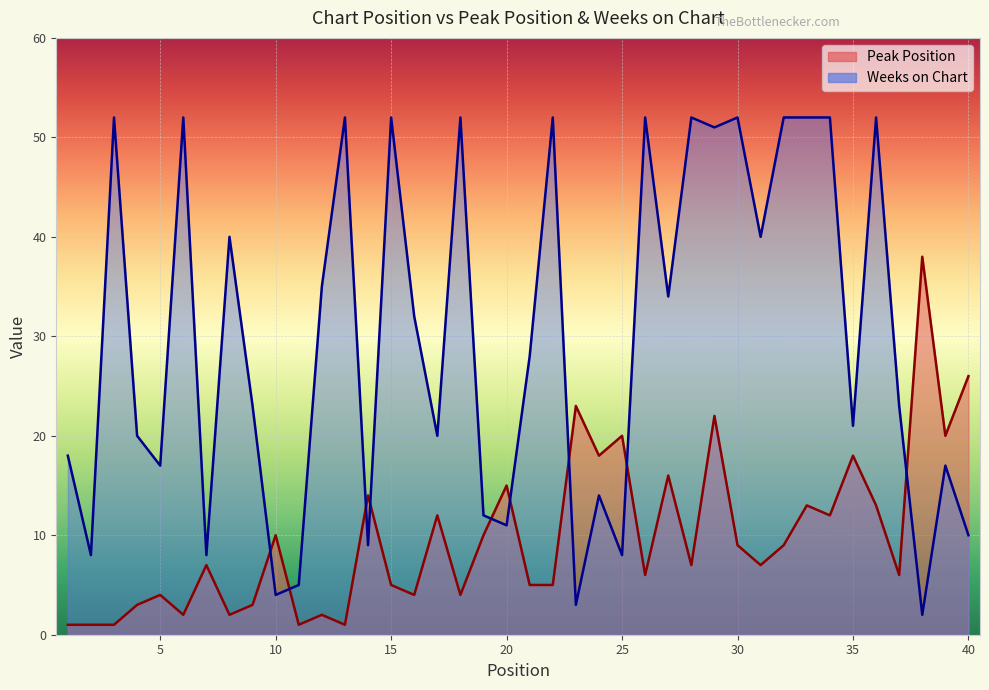

True or false: Peak Position and Weeks on Chart intersect in this chart.

True